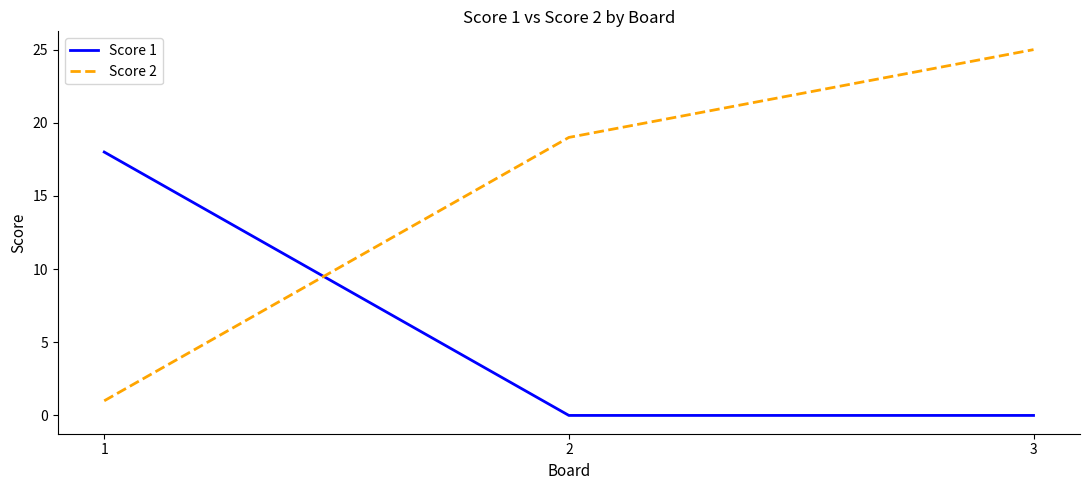

What is the spread (max minus min) of values at 3?

25